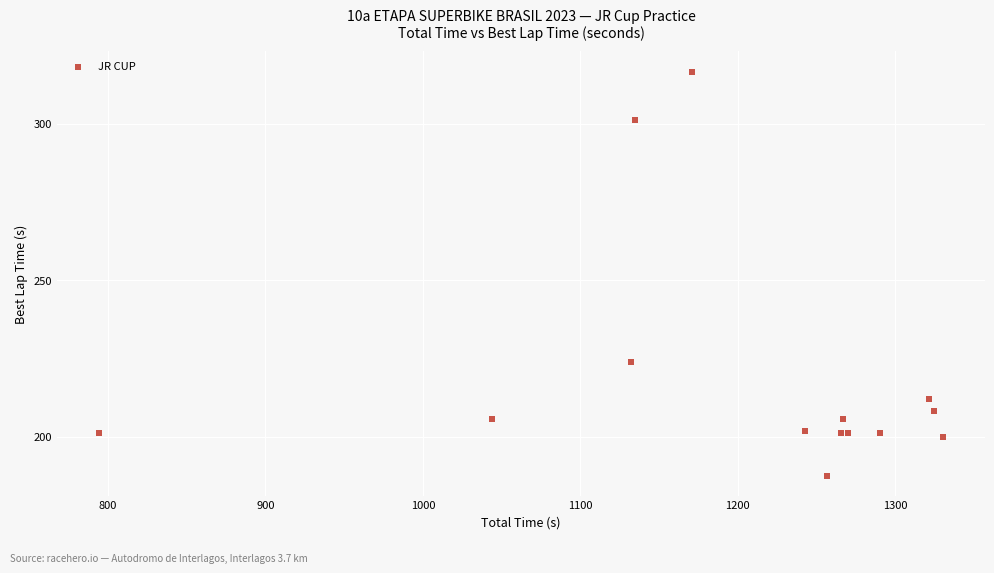

What Y value in the scatter plot is closest to 252?

223.9